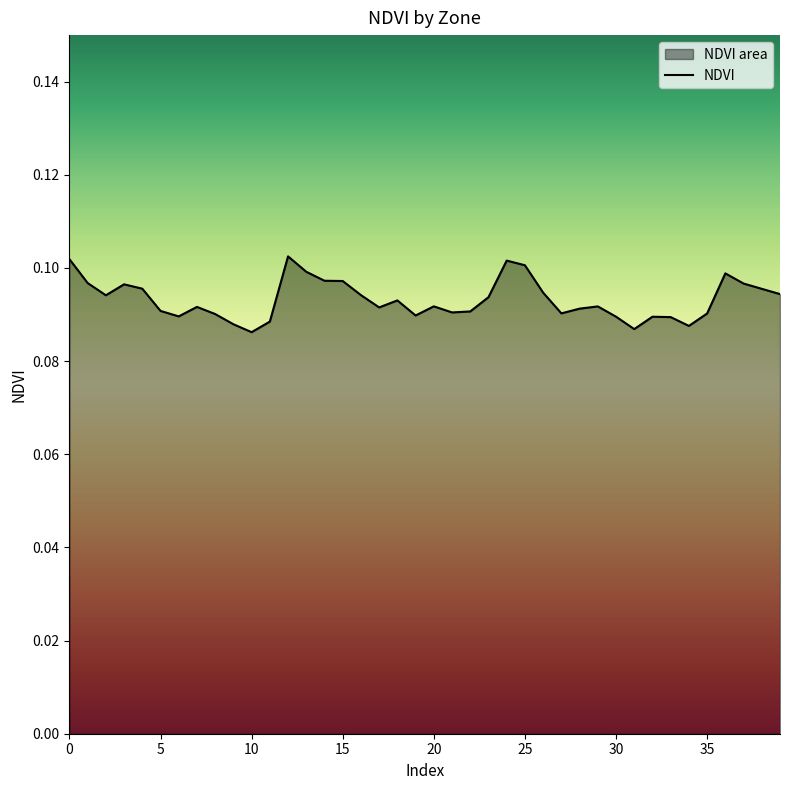

What is the smallest value displayed?

0.1